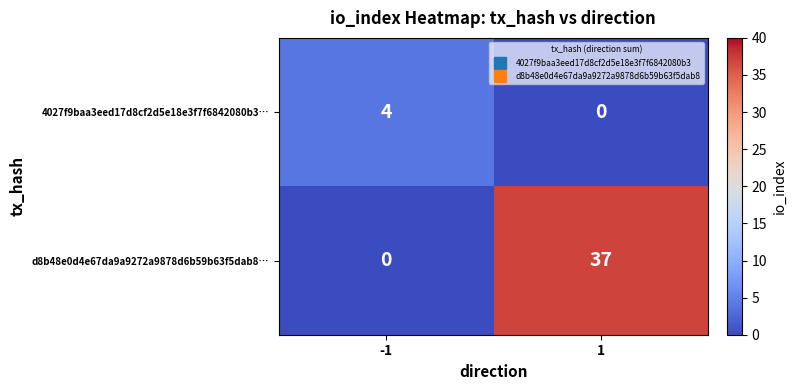

How many categories are shown in the chart?

2